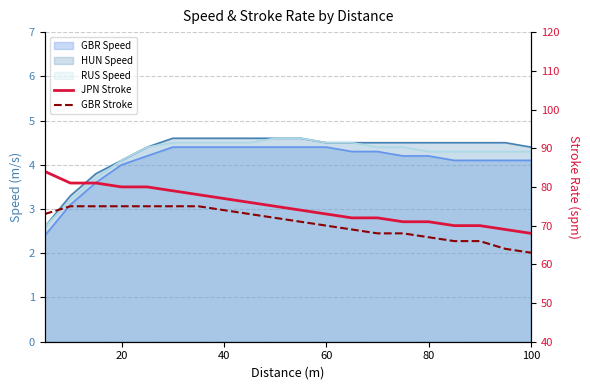

Is the value of JPN Stroke at 20 greater than the value of GBR Stroke at 11?

Yes